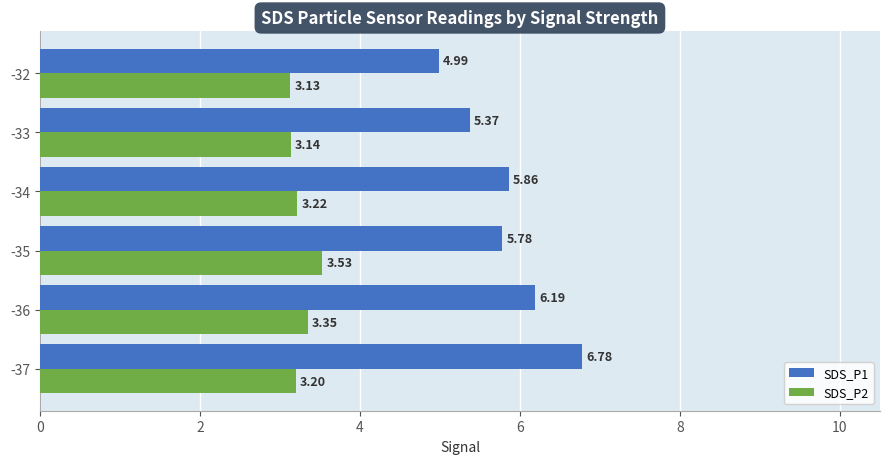

Between -35 and -32, which series saw the biggest shift?

SDS_P1